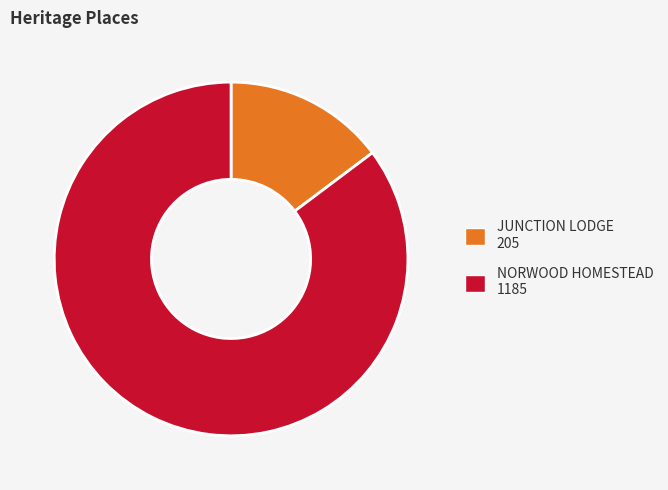

What is the largest slice in the pie chart?

NORWOOD HOMESTEAD